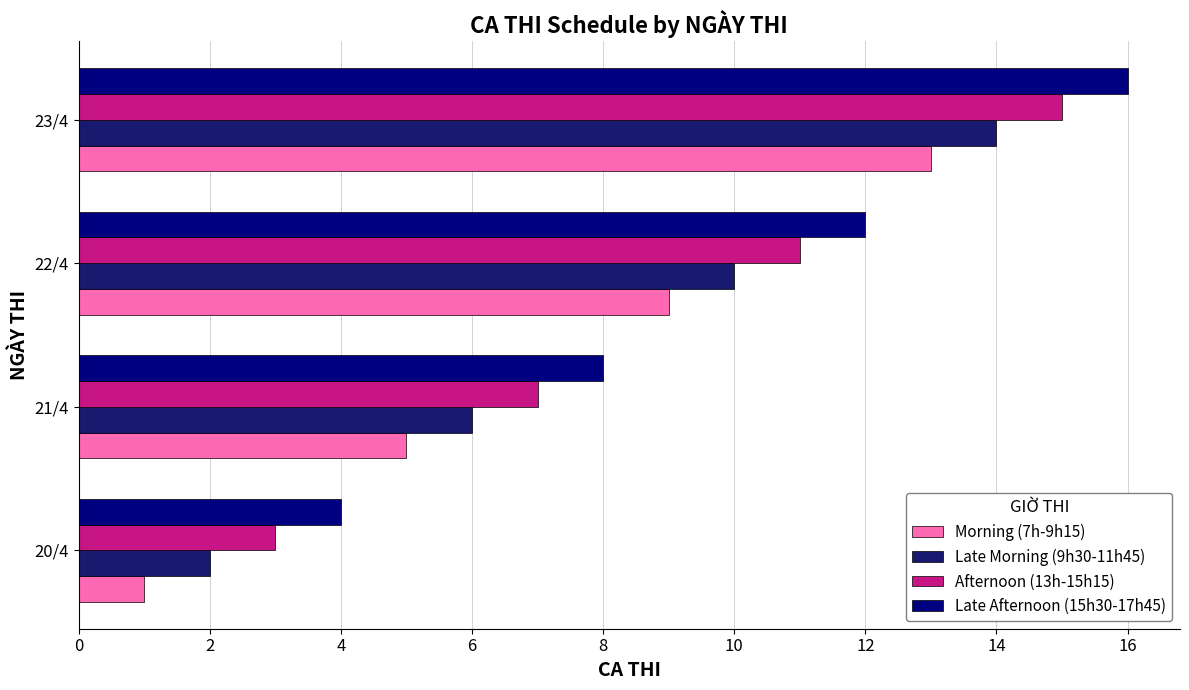

What is the sum of all Afternoon (13h-15h15) values?

36